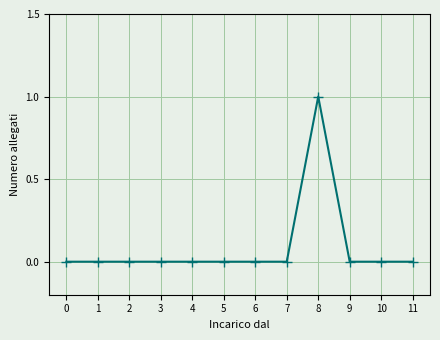

Which has a higher value, 7 or 8?

8